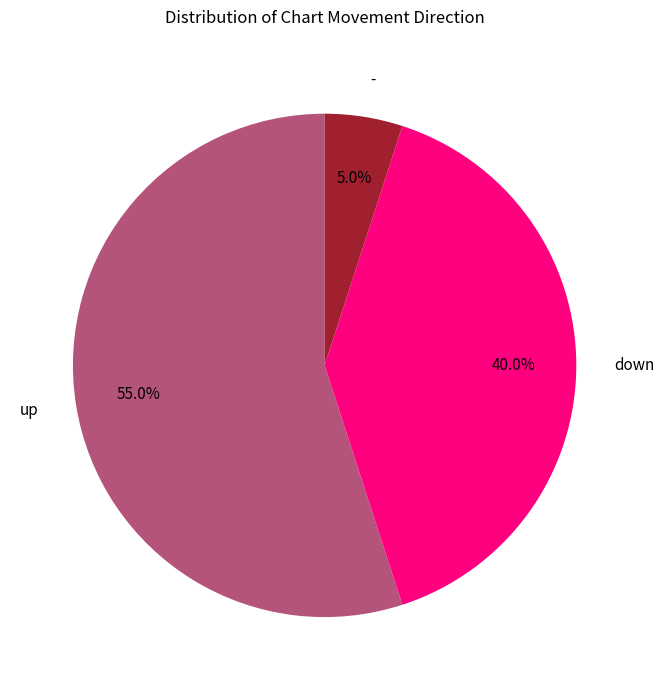

Is there any slice that represents more than half of the pie?

Yes